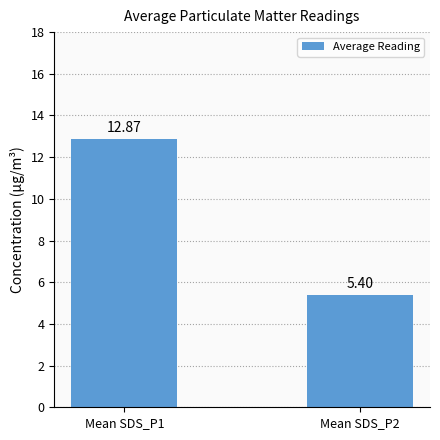

What is the difference between the values at Mean SDS_P1 and Mean SDS_P2?

7.5